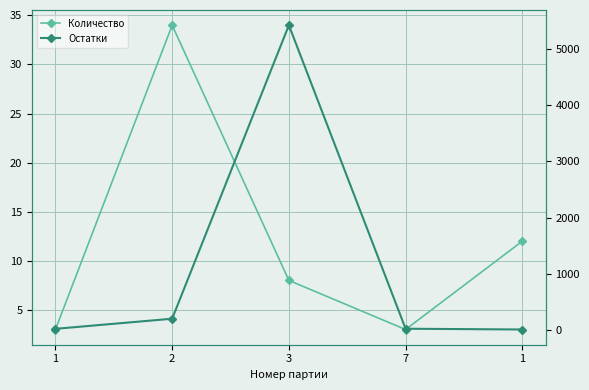

What is the difference between the highest and lowest values at 2?

166